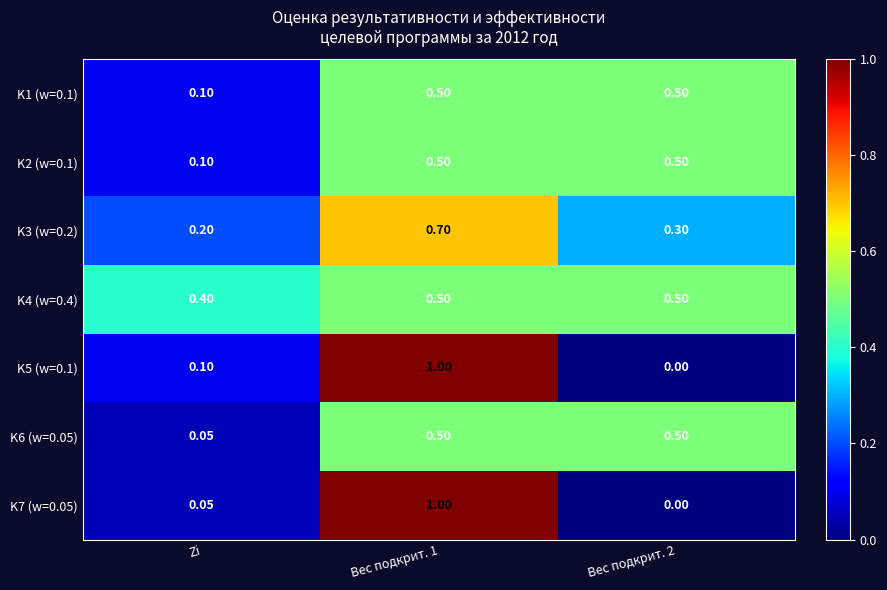

What is the total value across all series at Вес подкрит. 2?

2.3